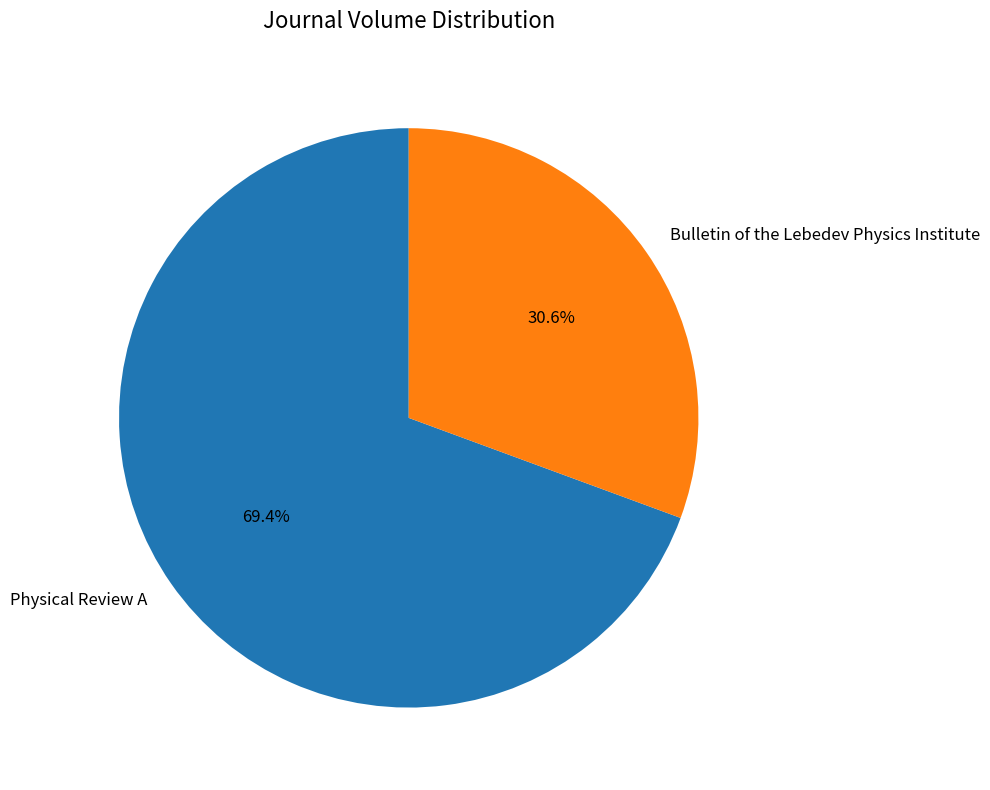

What percentage is NOT represented by Physical Review A?

30.6%